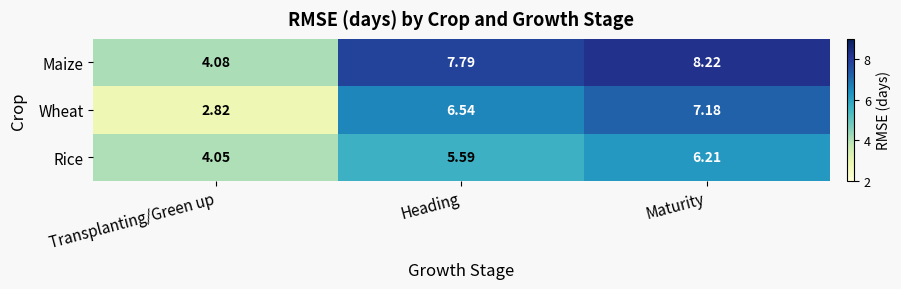

Between Transplanting/Green up and Maturity, which series saw the biggest shift?

Wheat